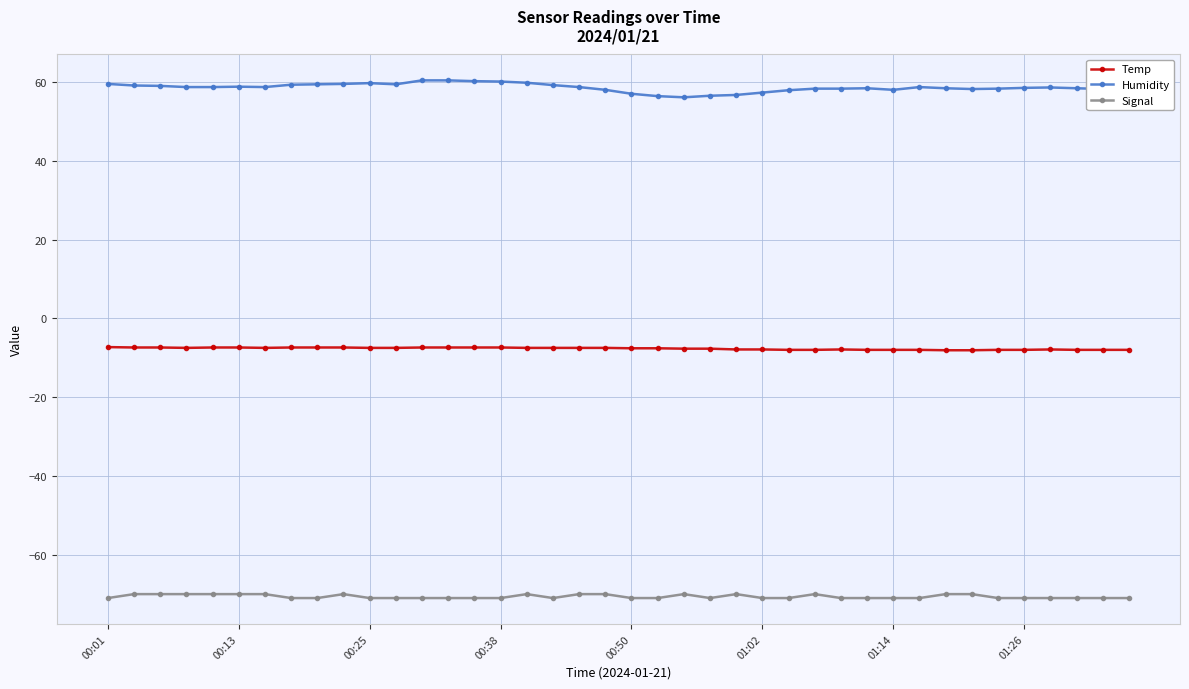

What is the average value of the Humidity series?

58.6